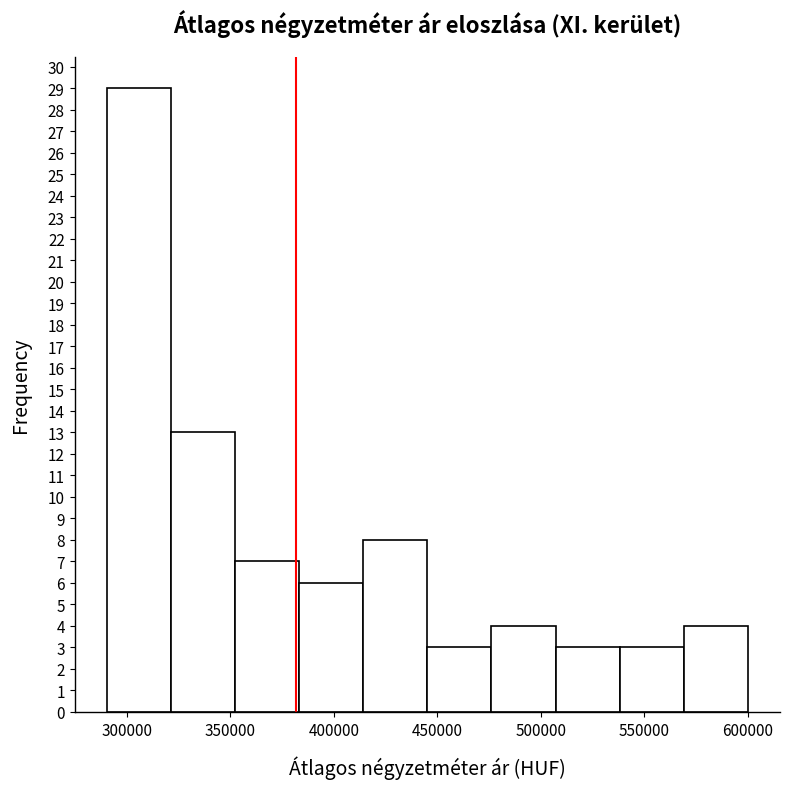

Over which range of the x-axis is the bar tallest?

290000 to 320000